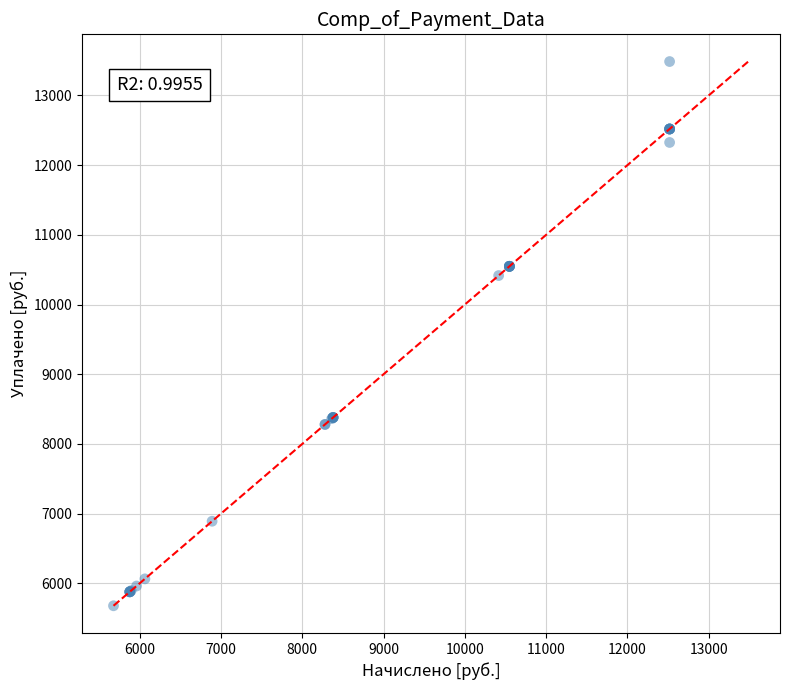

What Y value in the scatter plot is closest to 9582?

10416.2